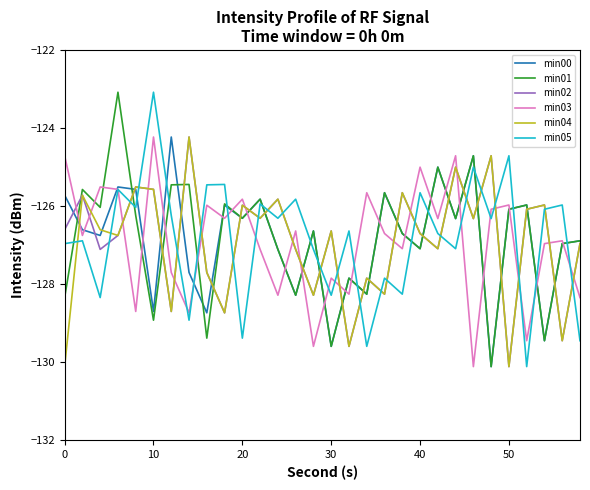

How many intersections are there between min05 and min03?

14